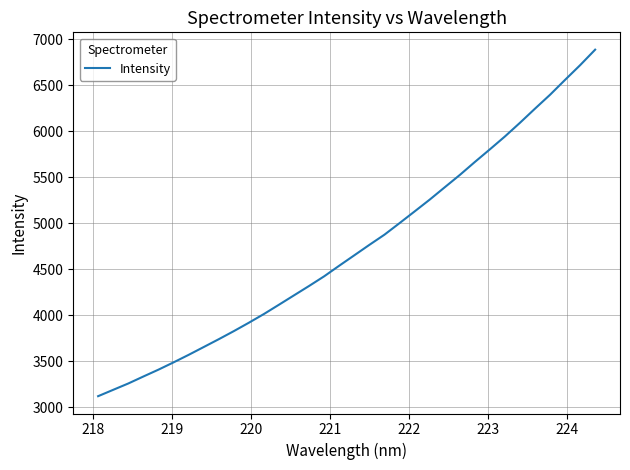

What is the maximum value shown in the chart?

6888.2